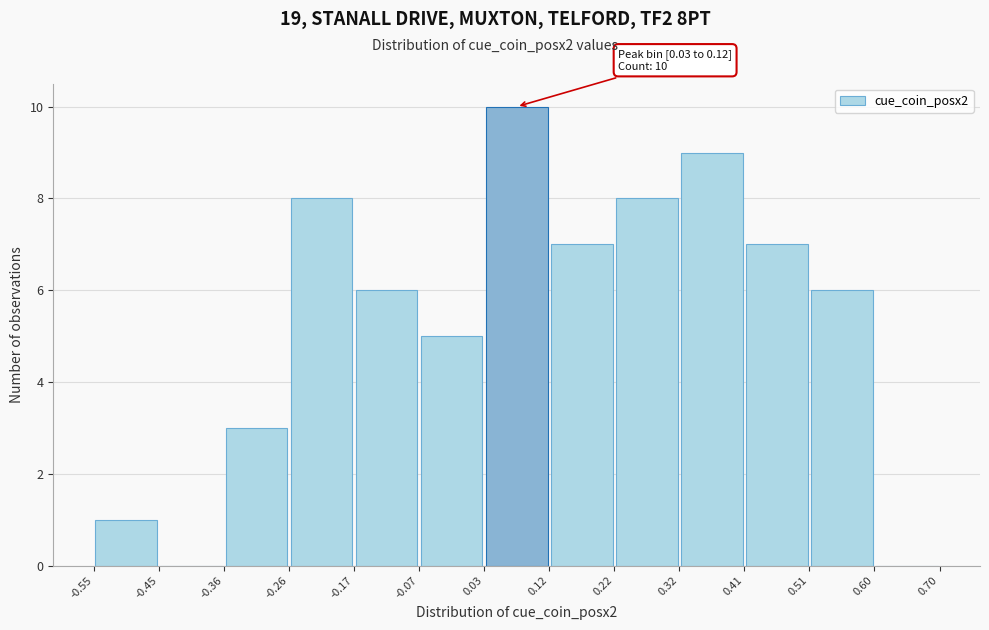

Over which range of the x-axis is the bar tallest?

0.03 to 0.12